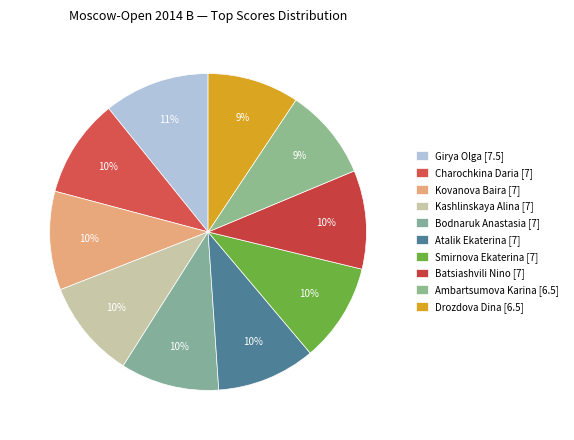

How many slices are in this pie chart?

10